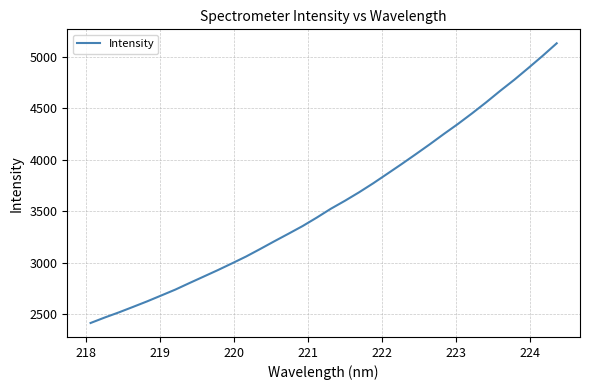

What is the difference between the maximum and minimum values?

2720.0